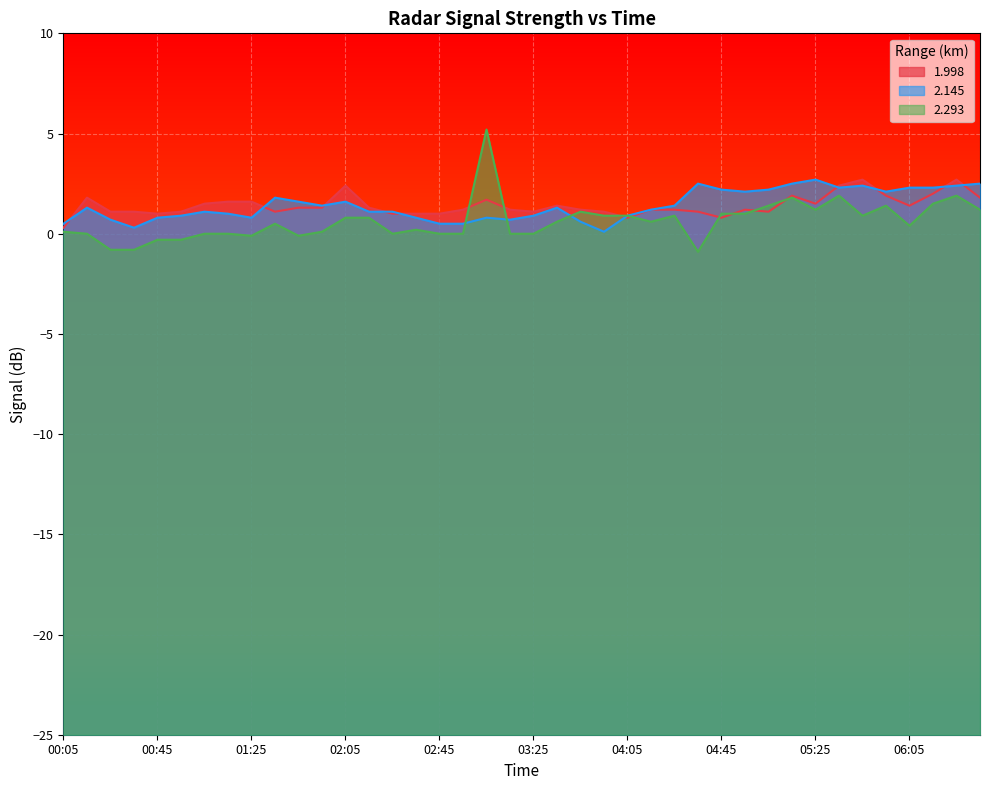

What is the average value of the 1.998 series?

1.4